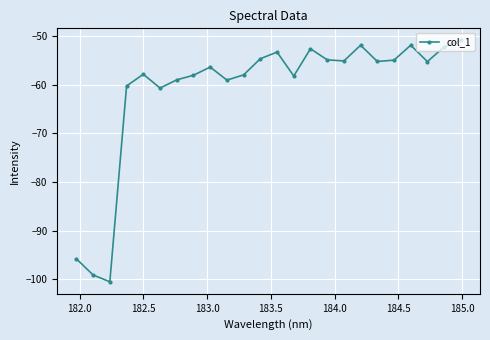

What is the difference between the maximum and minimum values?

49.7